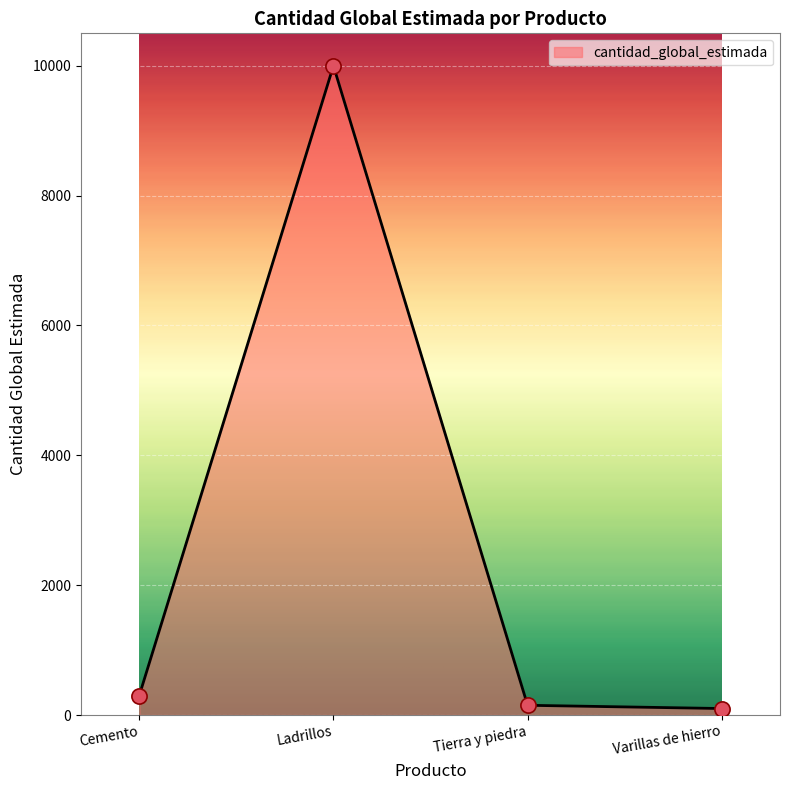

Between Varillas de hierro and Ladrillos, which is larger?

Ladrillos